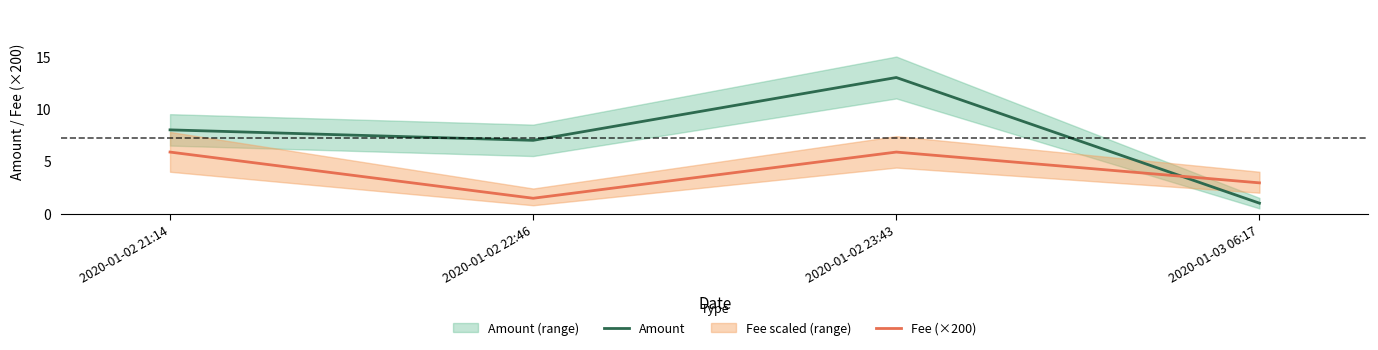

Rank the series at 2020-01-02 21:14 from lowest to highest value.

Fee (×200), Amount